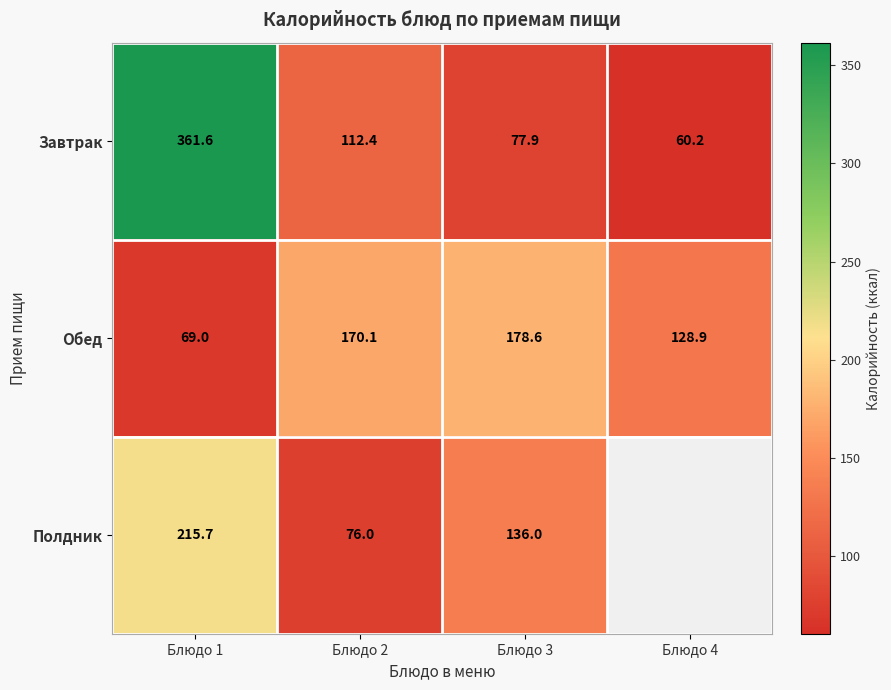

True or false: Завтрак has a value of 361.6 at Блюдо 1.

True